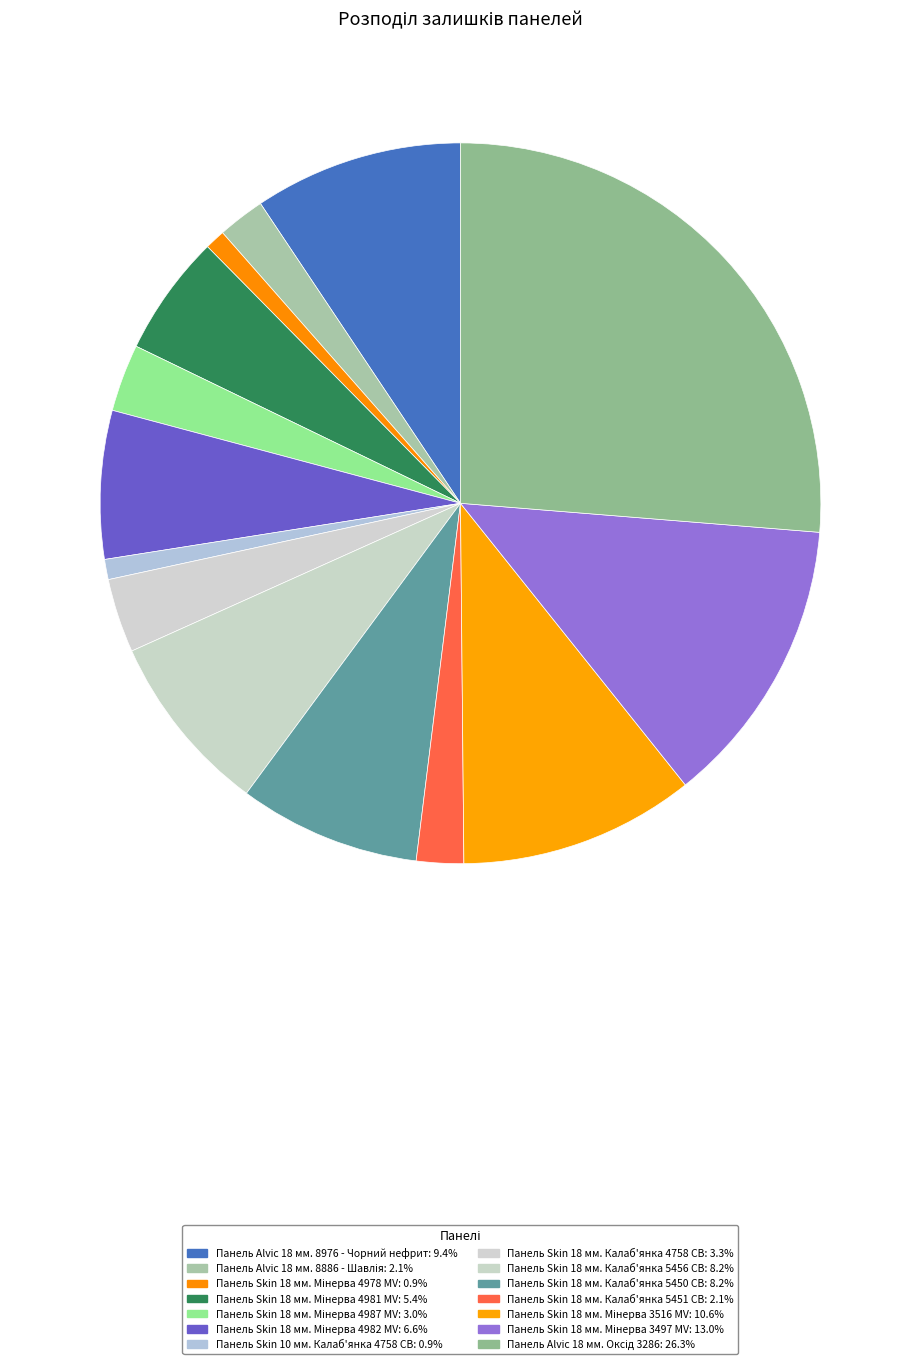

To the nearest percent, what is the average slice percentage?

7%